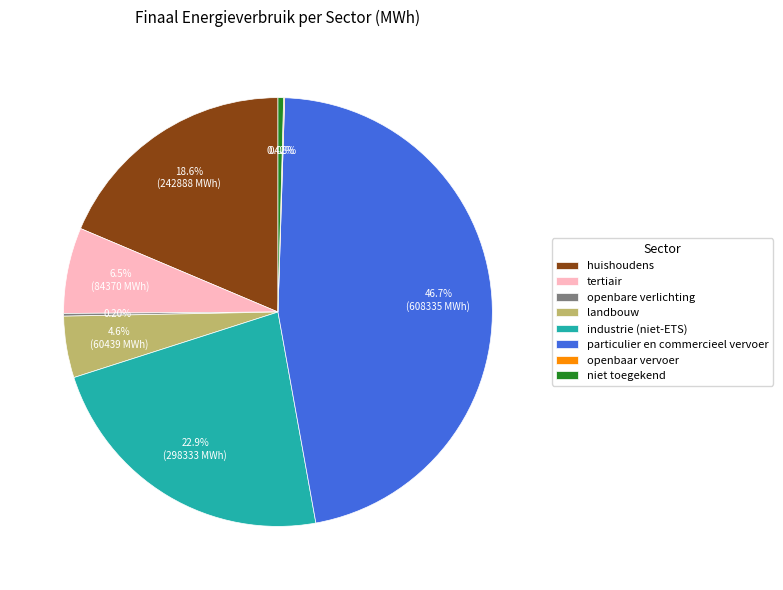

Is the sum of particulier en commercieel vervoer and industrie (niet-ETS) greater than half?

Yes